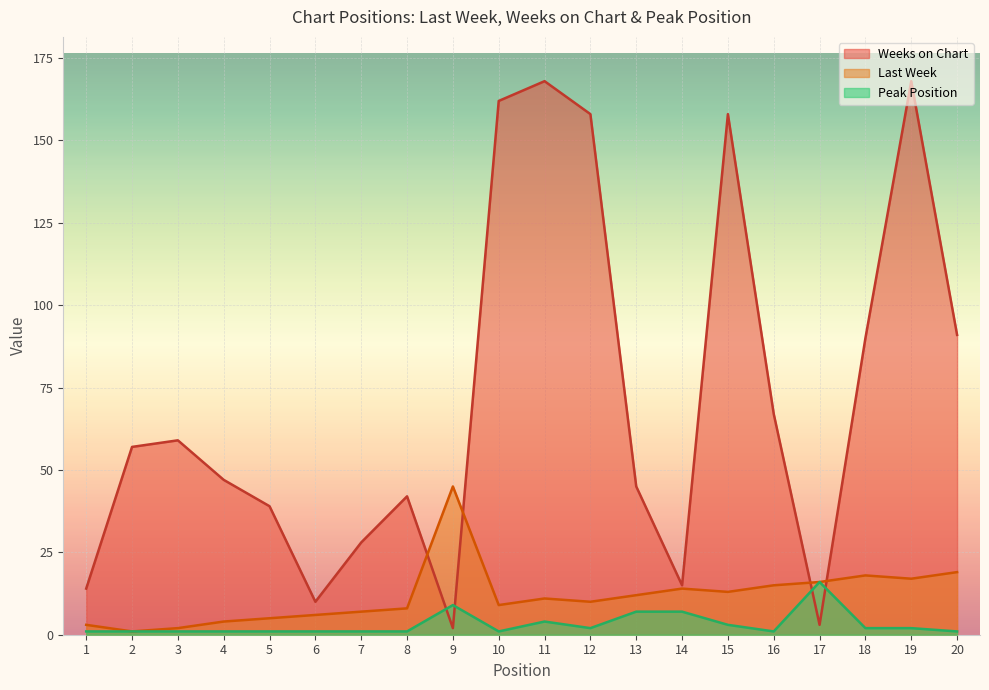

Is the value of Peak Position at 16 greater than the value of Weeks on Chart at 14?

No